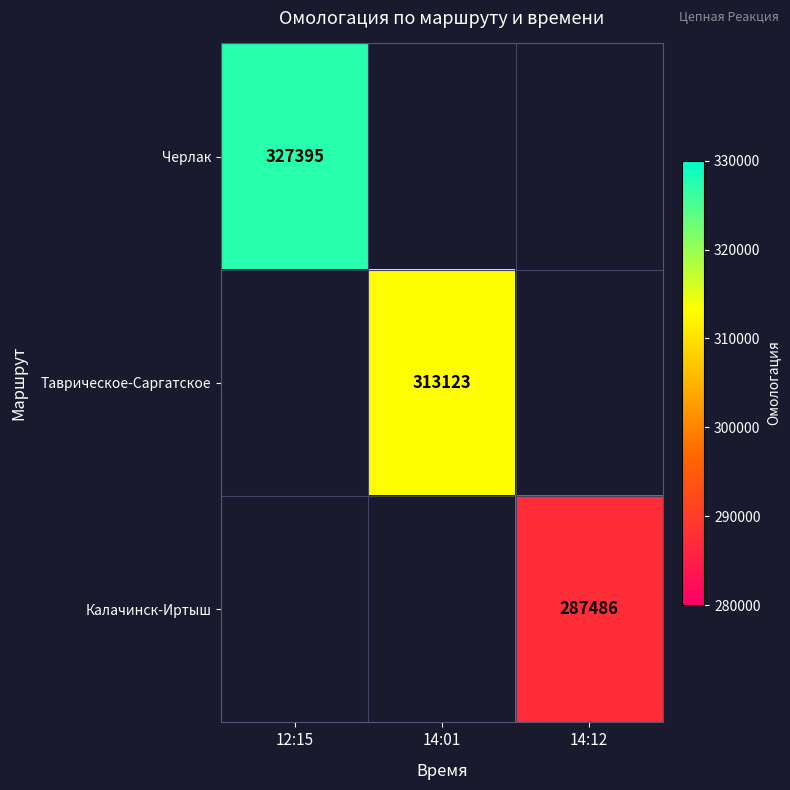

True or false: Калачинск-Иртыш has a value of 124697.1 at 14:12.

False